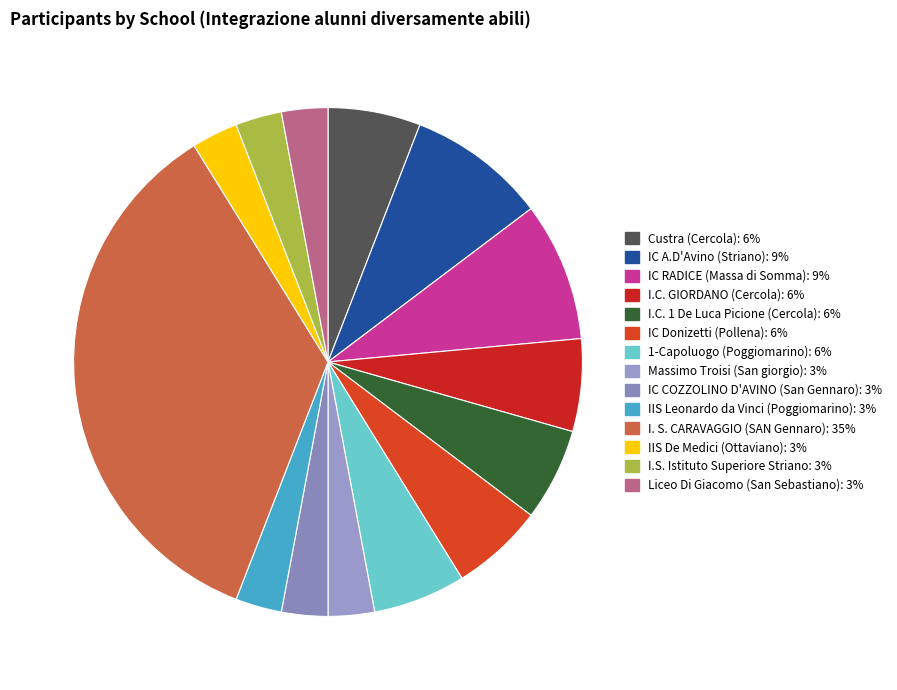

Count the number of slices in the pie.

14